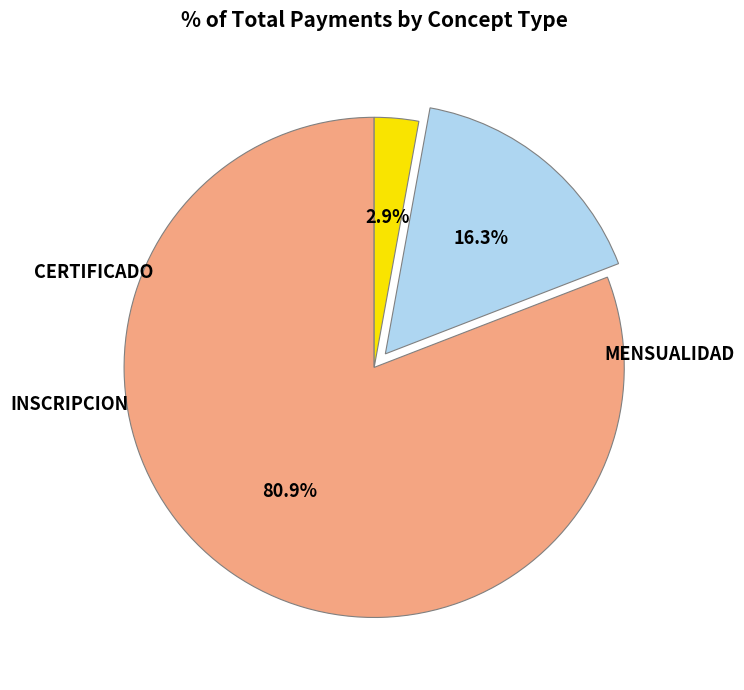

Does any single category account for the majority?

Yes